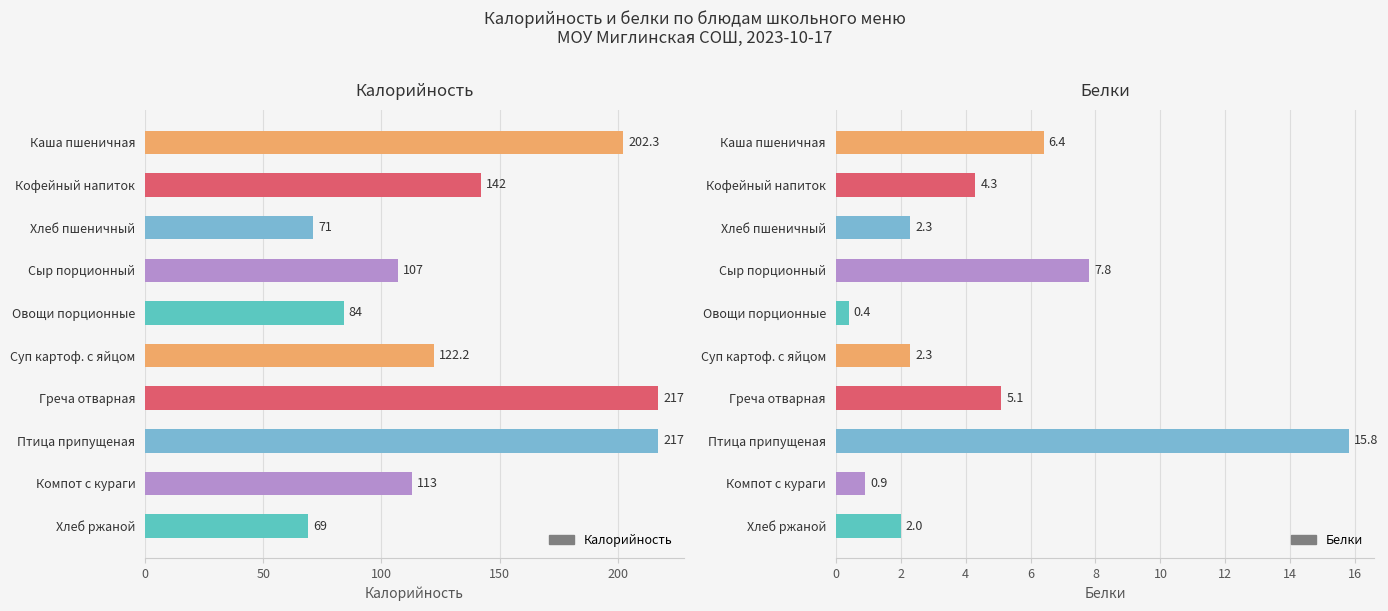

List the series in order of their peak value, highest first.

Калорийность, Белки